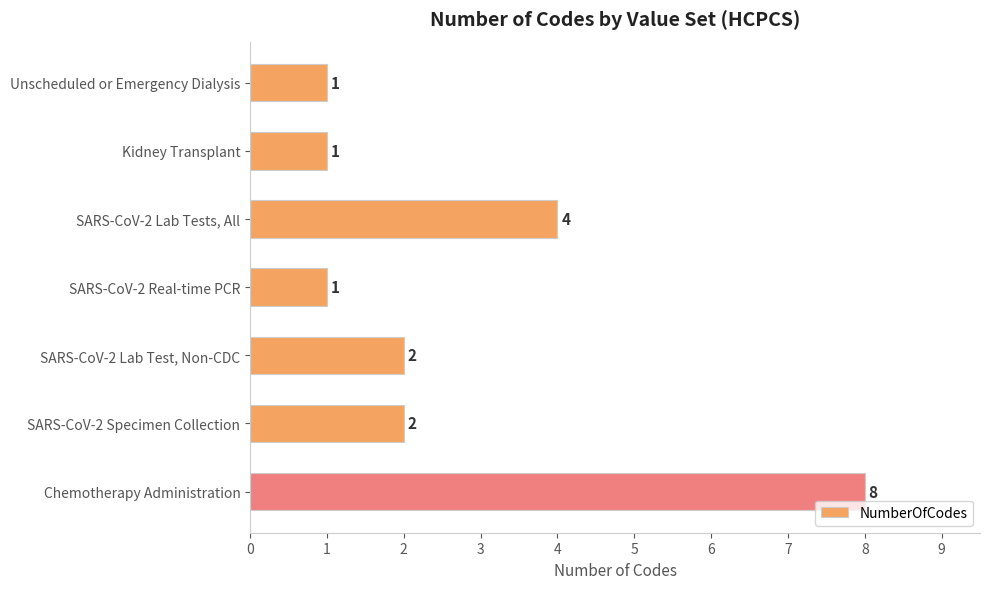

True or false: the data shows 2 at Kidney Transplant.

False